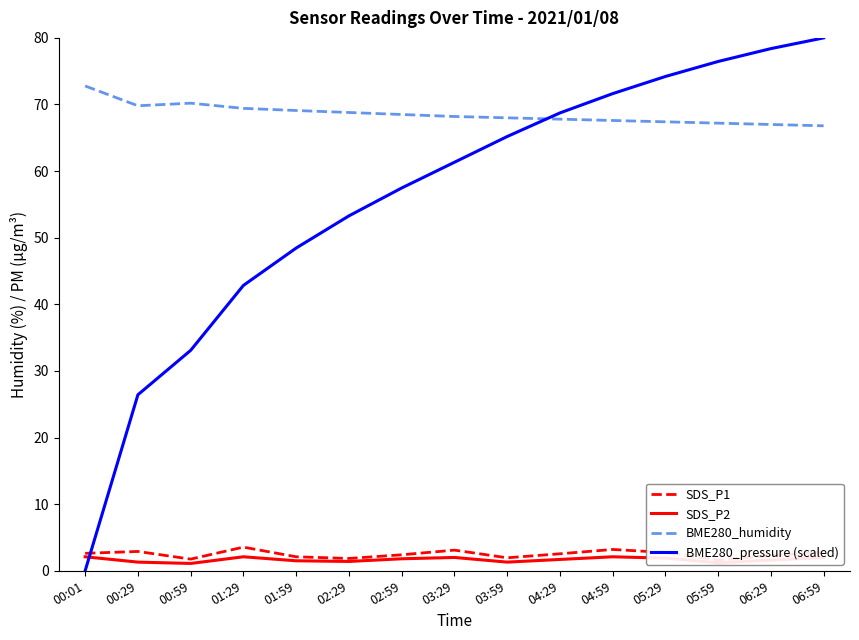

What is the difference between the second highest and second lowest values in the SDS_P2 series?

0.9